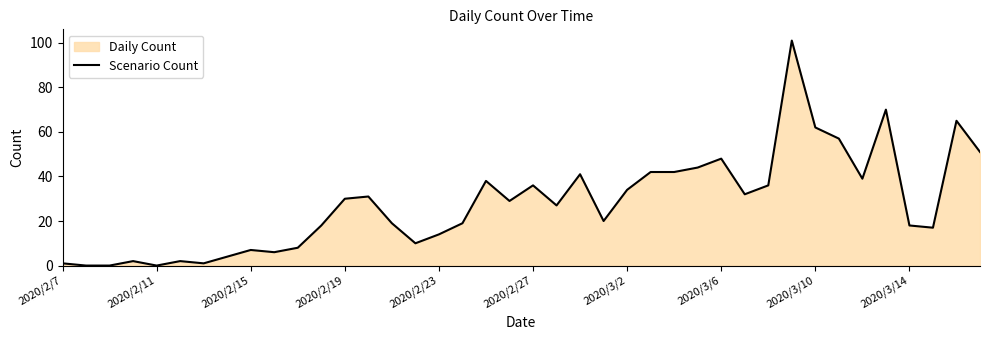

What is the difference between the maximum and minimum values?

101